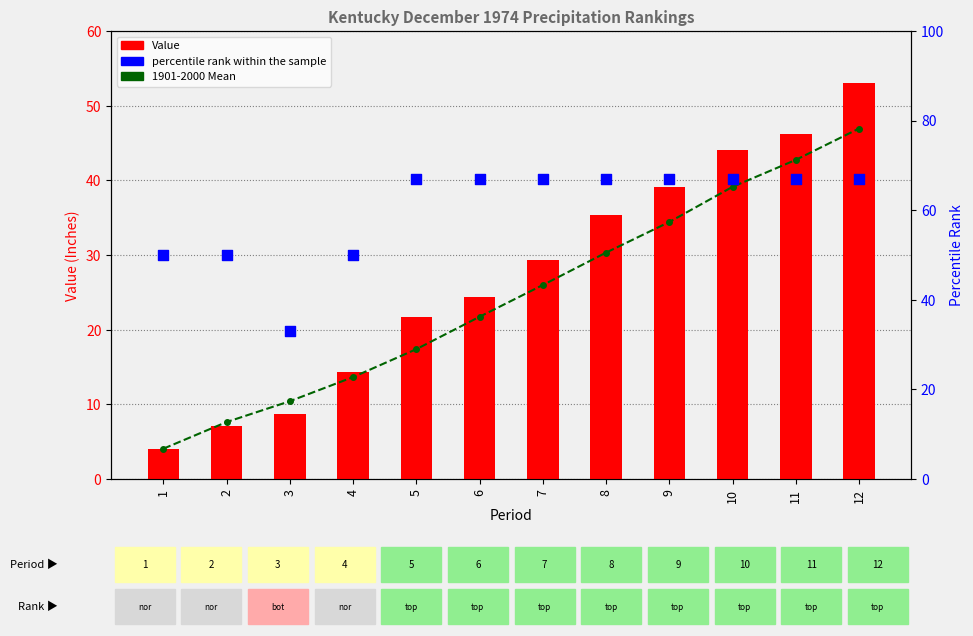

Which series reaches the maximum Y coordinate?

percentile rank within sample